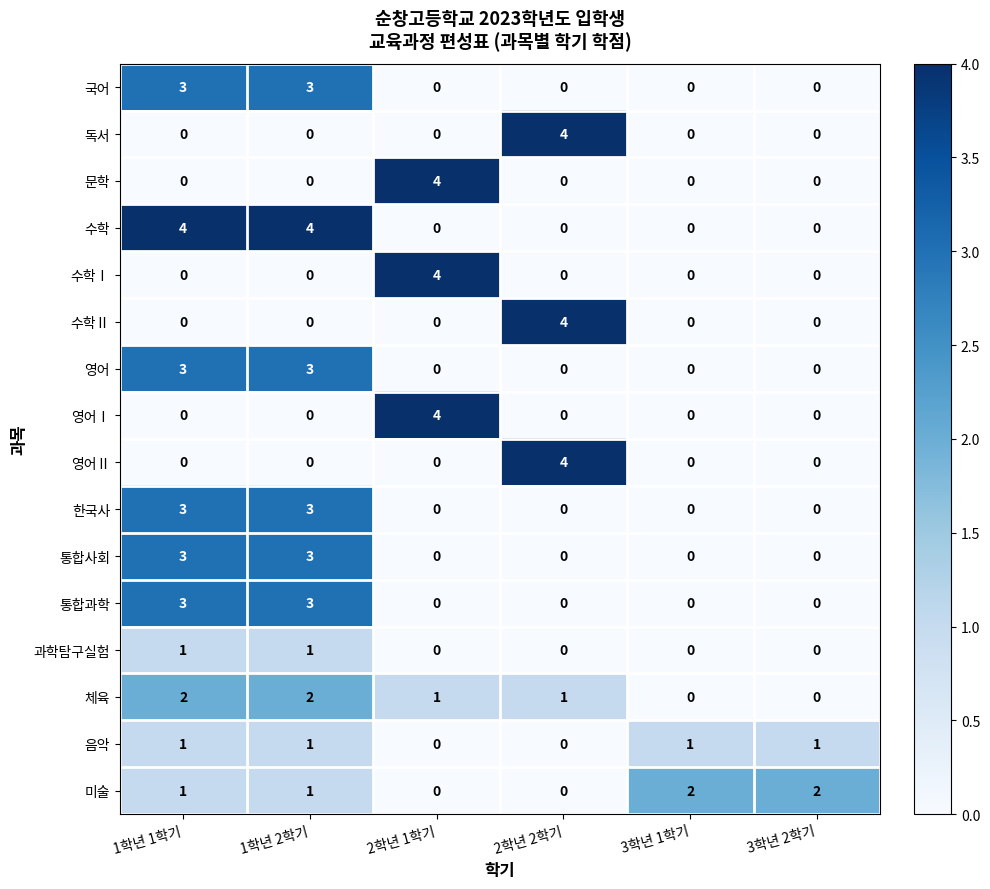

What is the sum of all 음악 values?

4